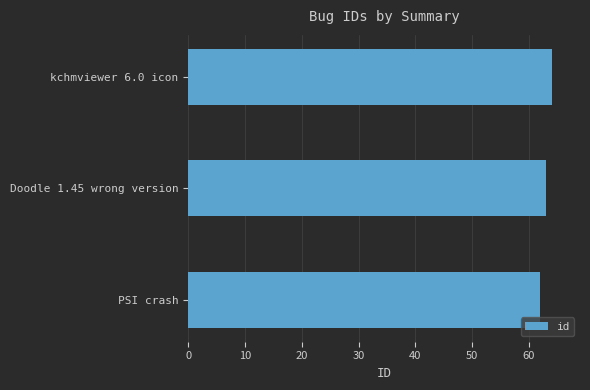

Reading bottom to top, transcribe all the data shown in this chart.

62	63	64